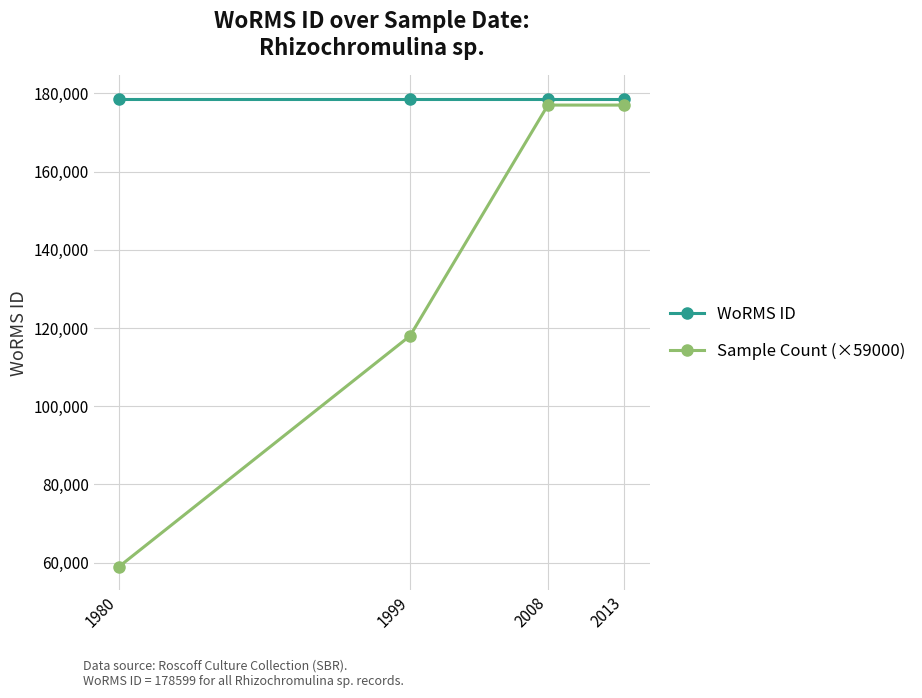

Which series changed the most between 1980 and 2008?

Sample Count (×59000)